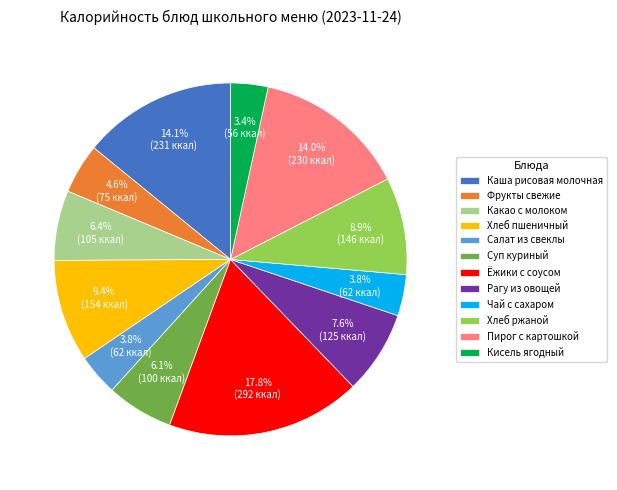

To the nearest percent, what is the average slice percentage?

8%